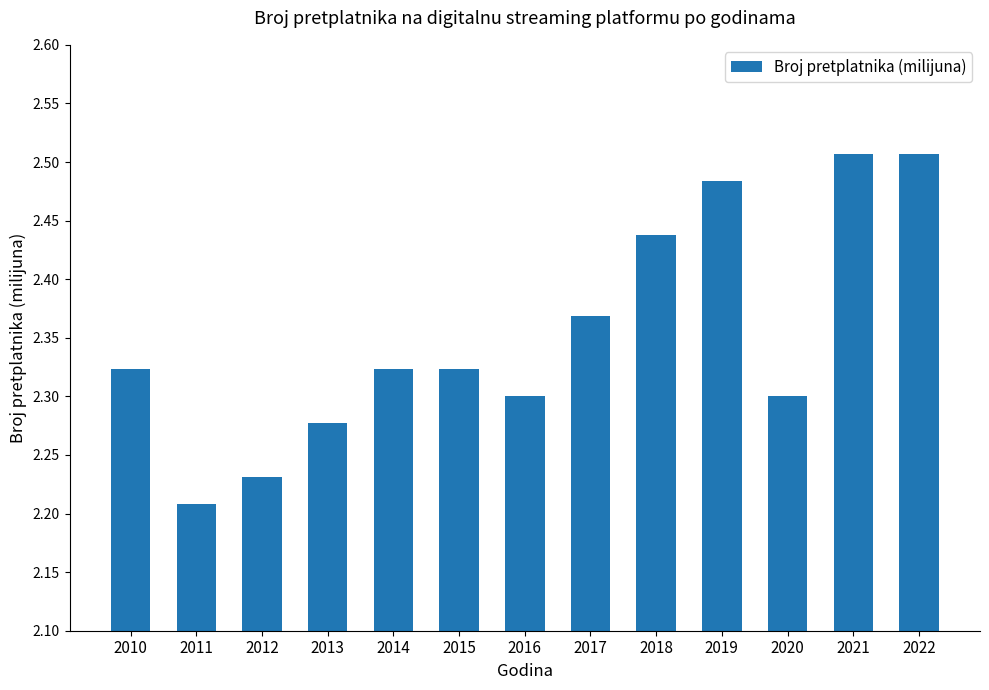

Is it true that the value at 2014 is 0.6?

False